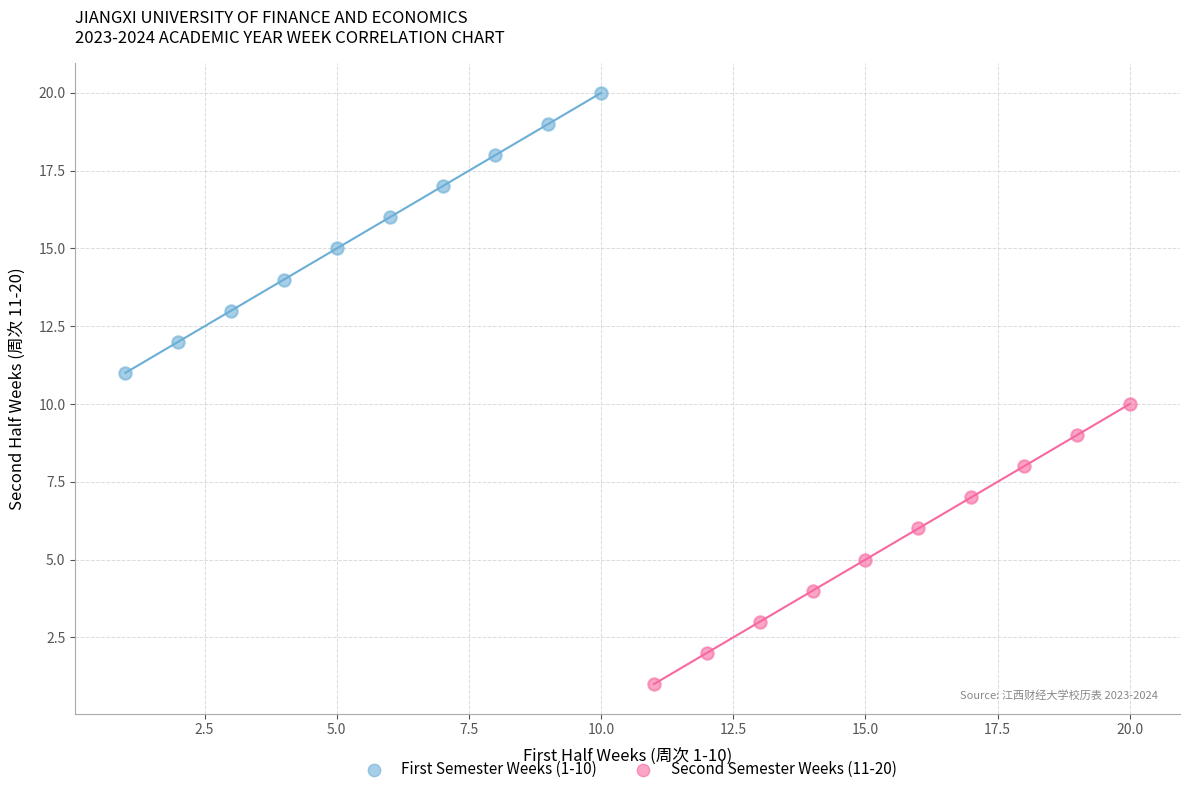

Which series reaches the minimum Y coordinate?

Second Semester Weeks (11-20)